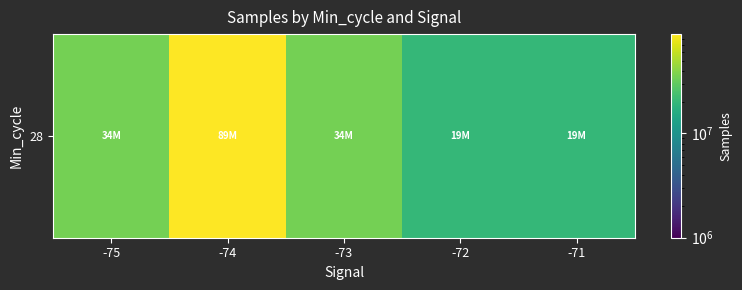

At which category does the chart reach its minimum across all series?

-71